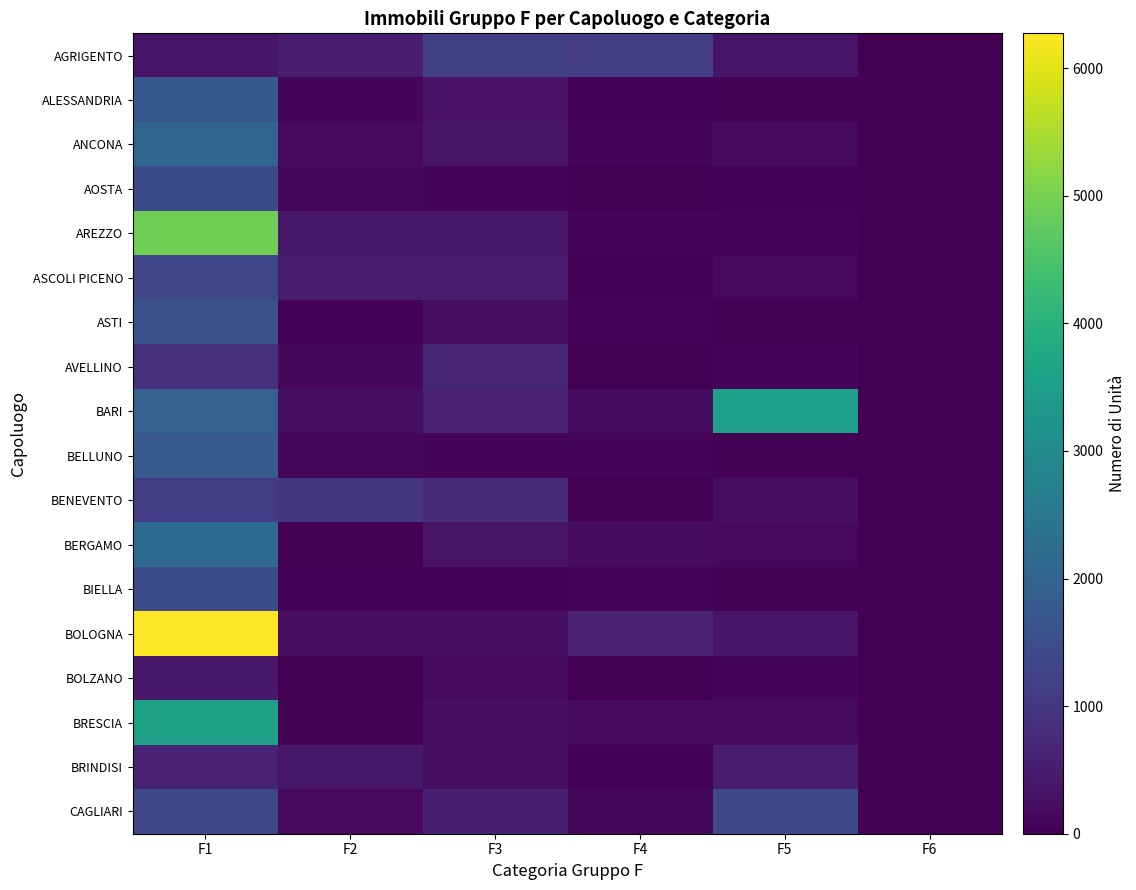

What is the total value across all series at F1?

34902